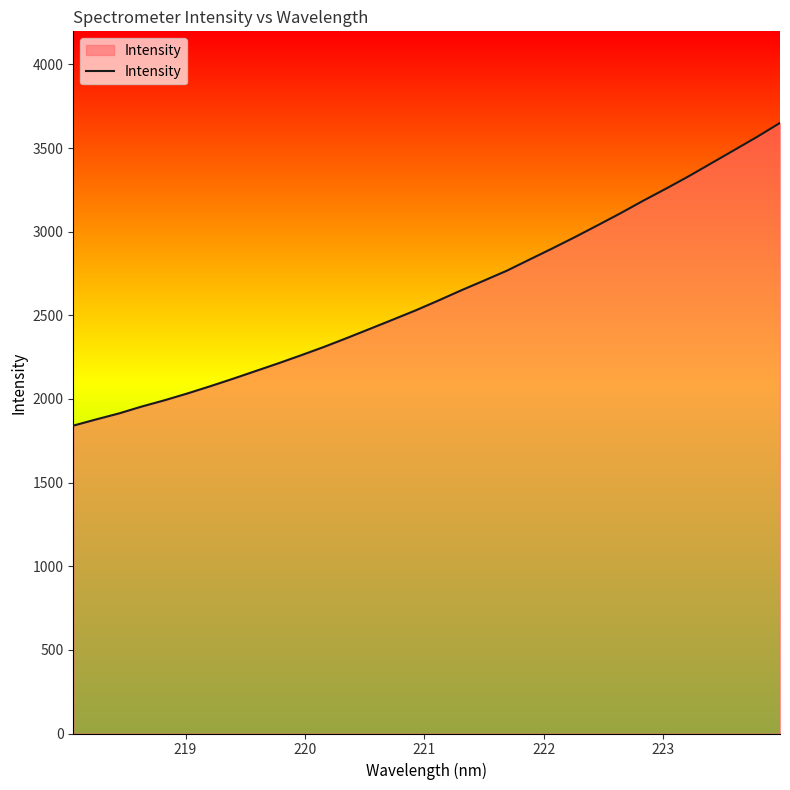

What is the difference between the maximum and minimum values?

1809.7